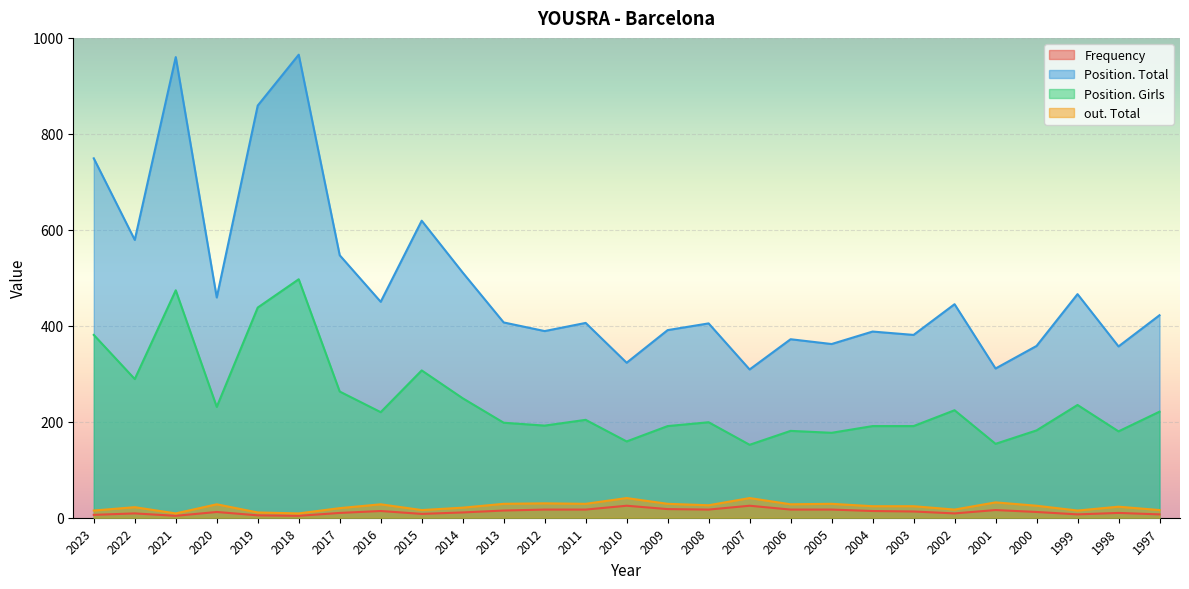

In Position. Girls, how many points are lower than both neighbors (excluding endpoints)?

9